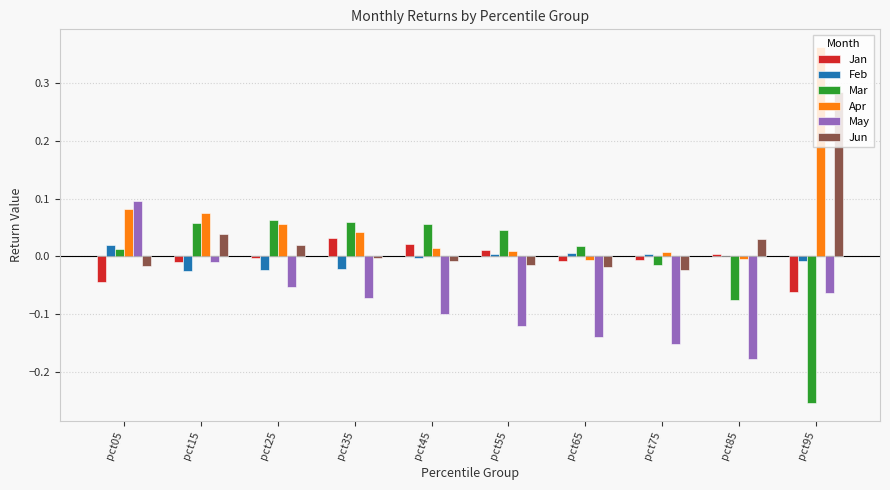

Is the value of Feb at pct25 greater than the value of Jun at pct85?

No